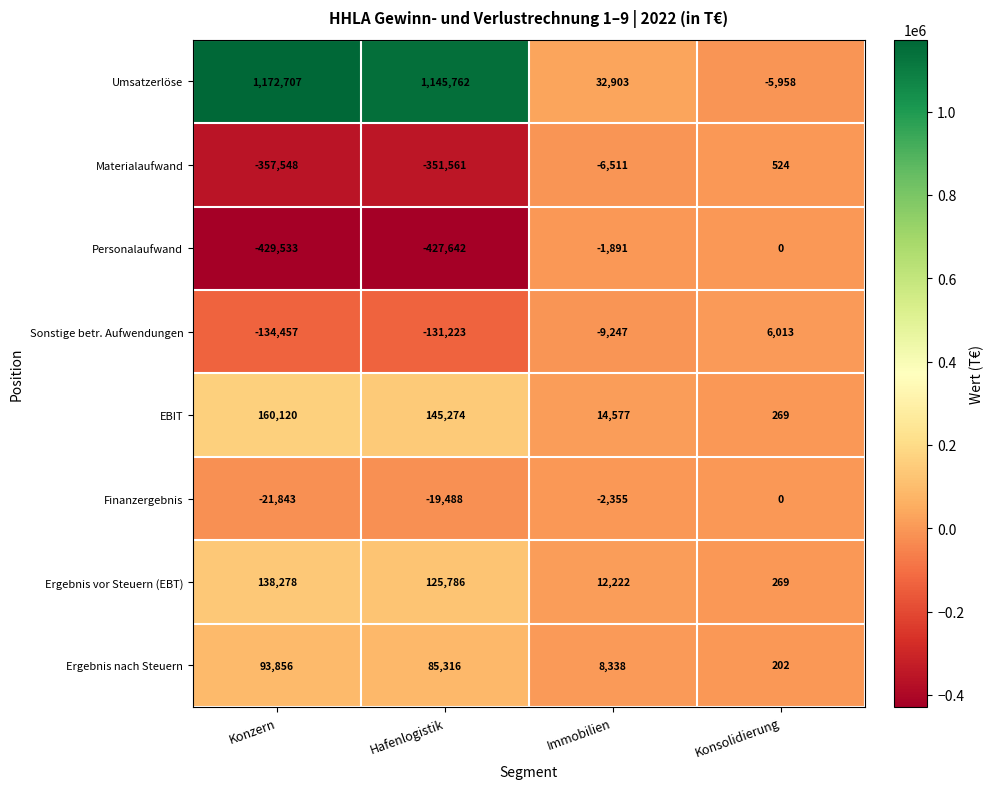

The value of Ergebnis vor Steuern (EBT) at Konsolidierung is 269. True or false?

True